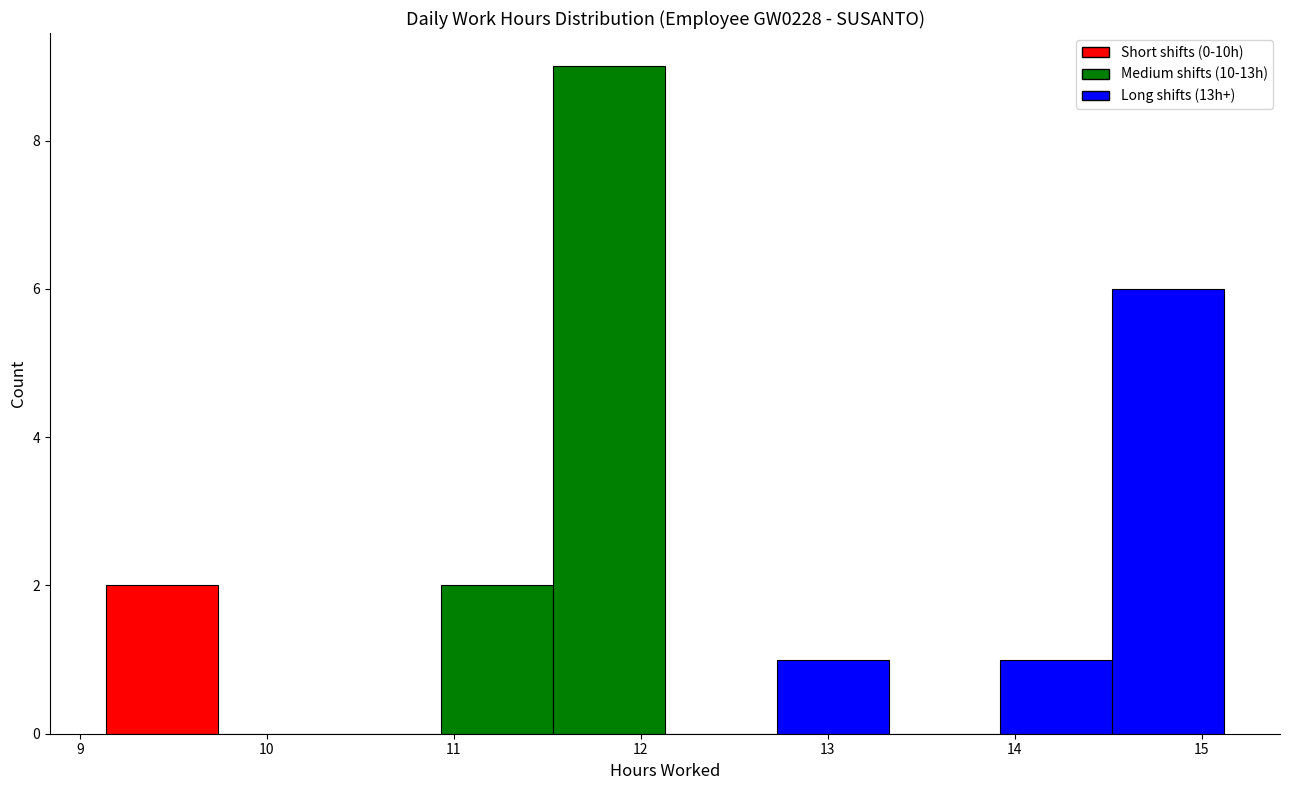

Reading left to right, list every bar in this chart as the range it spans on the x-axis followed by its height. Neither the bar edges nor the heights are printed on the chart, so give them approximately, as read against the axes.

9.1 to 9.7: 2
9.7 to 10.3: 0
10.3 to 10.9: 0
10.9 to 11.5: 2
11.5 to 12.1: 9
12.1 to 12.7: 0
12.7 to 13.3: 1
13.3 to 13.9: 0
13.9 to 14.5: 1
14.5 to 15.1: 6